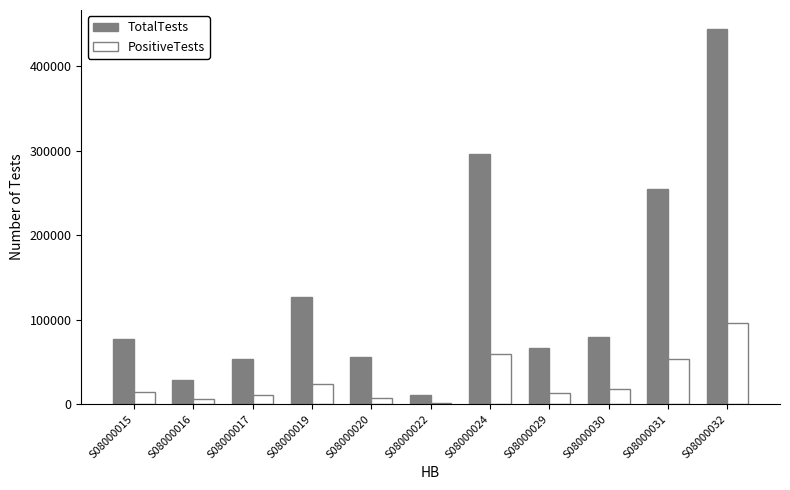

True or false: TotalTests has a value of 126464 at S08000024.

False